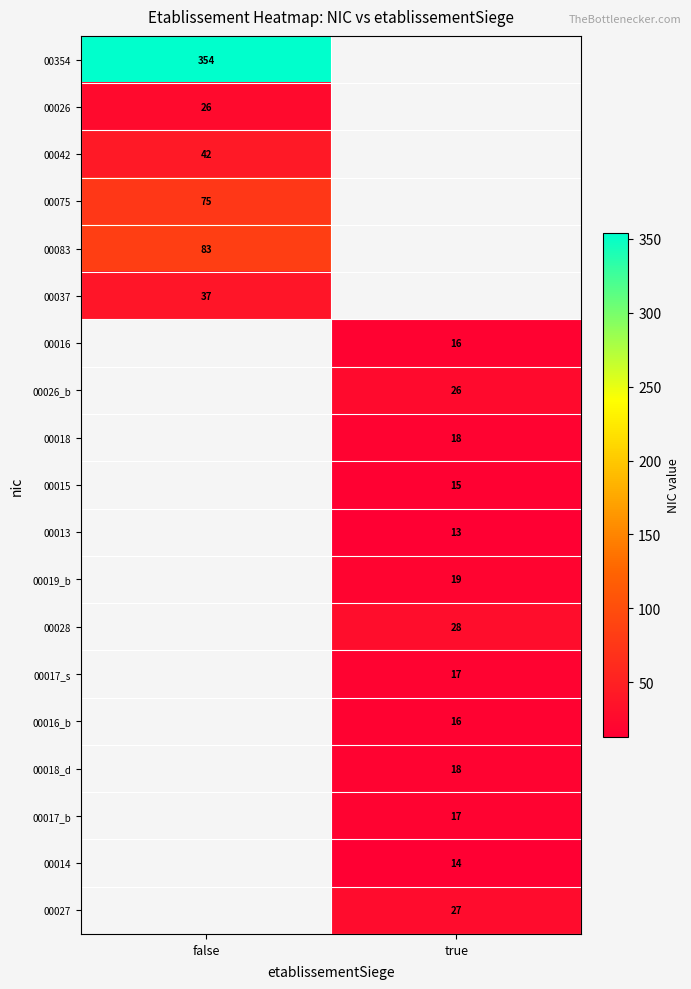

The 00018_d series shows 24 at true. True or false?

False